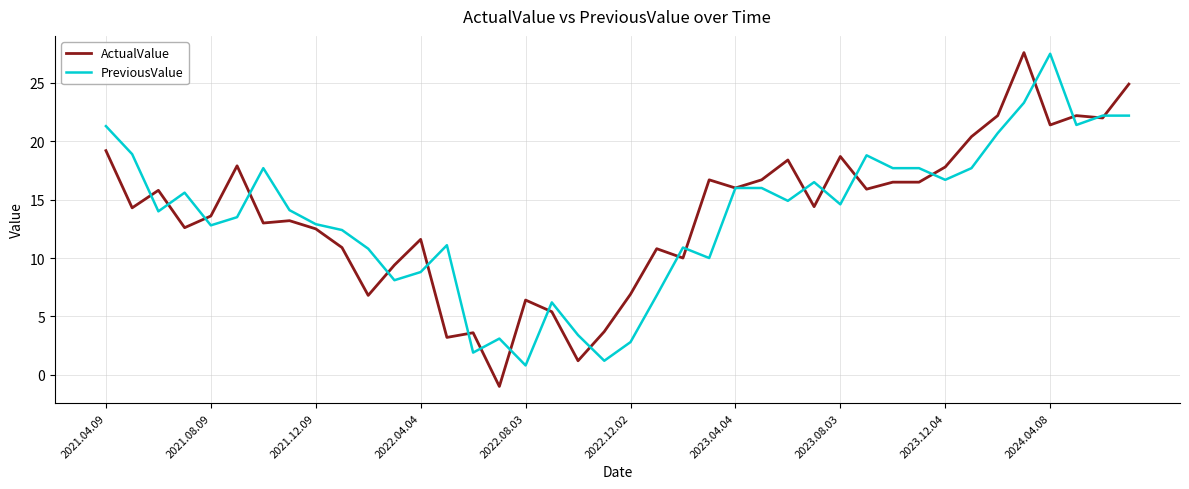

What is the sum of all PreviousValue values?

543.0